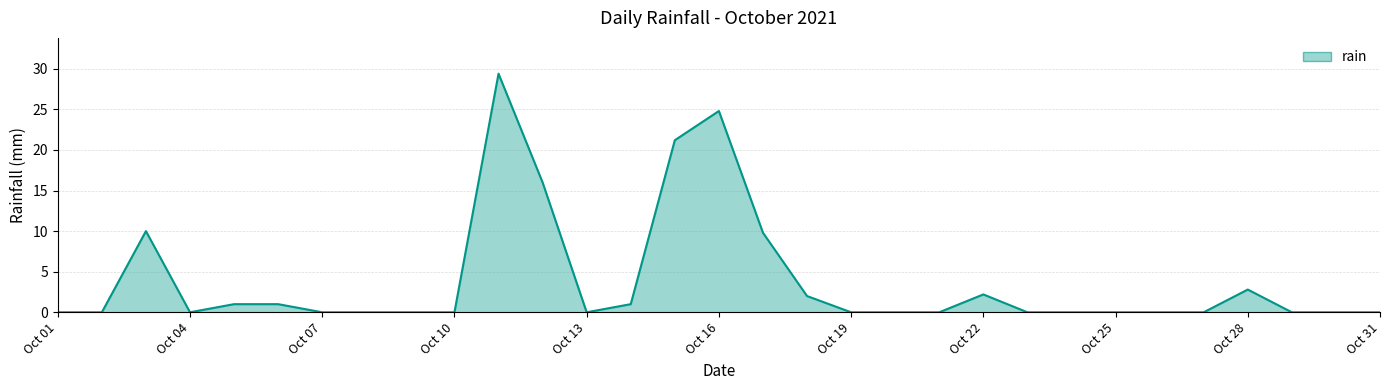

What is the difference between the maximum and minimum values?

29.4